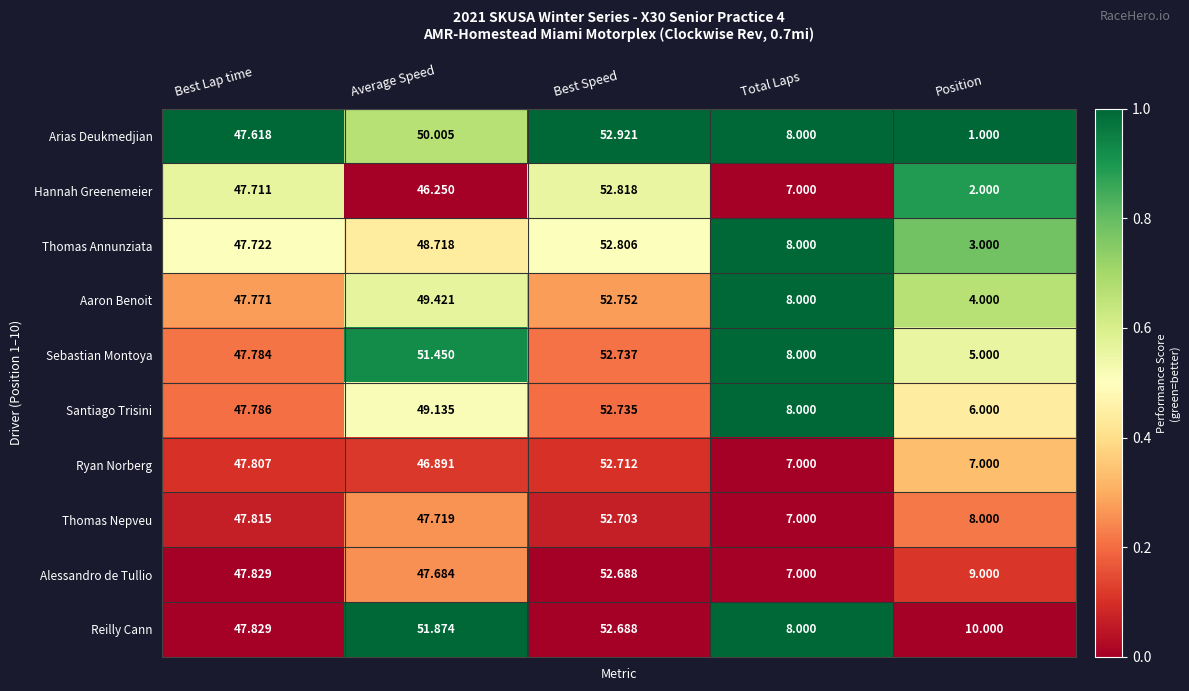

Where is Thomas Annunziata nearest to the value 27?

Total Laps